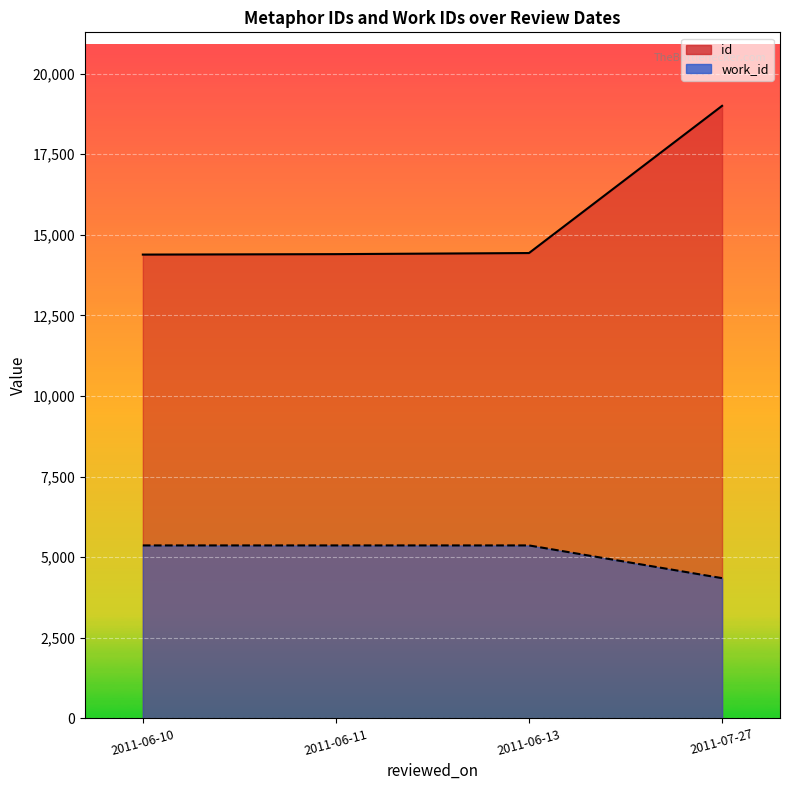

At which label does work_id reach its peak?

2011-06-10